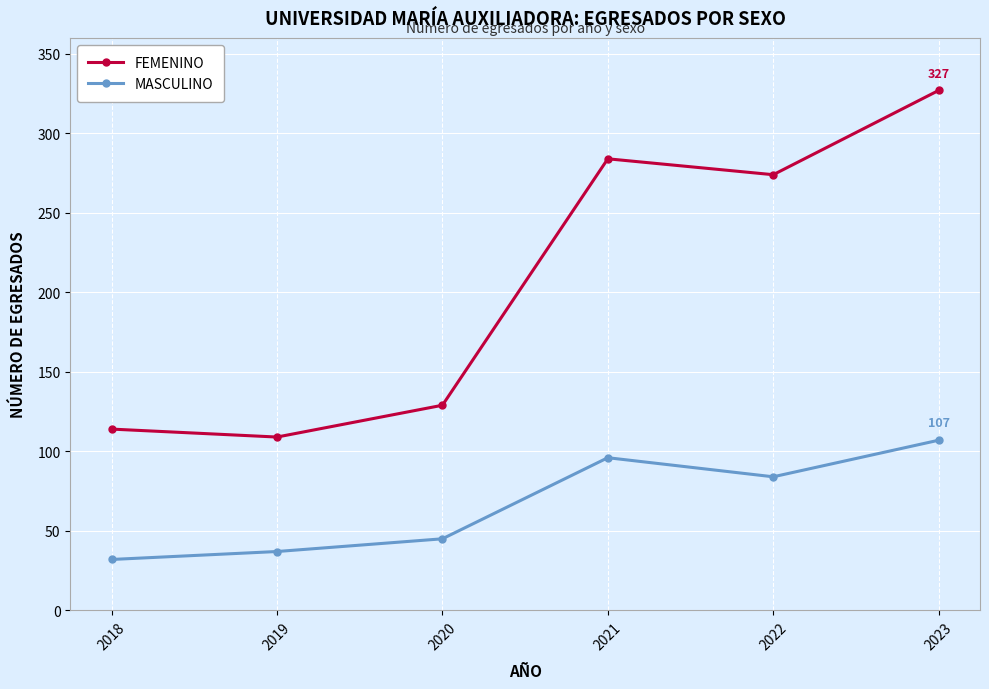

Which label corresponds to the largest value in the chart?

2023